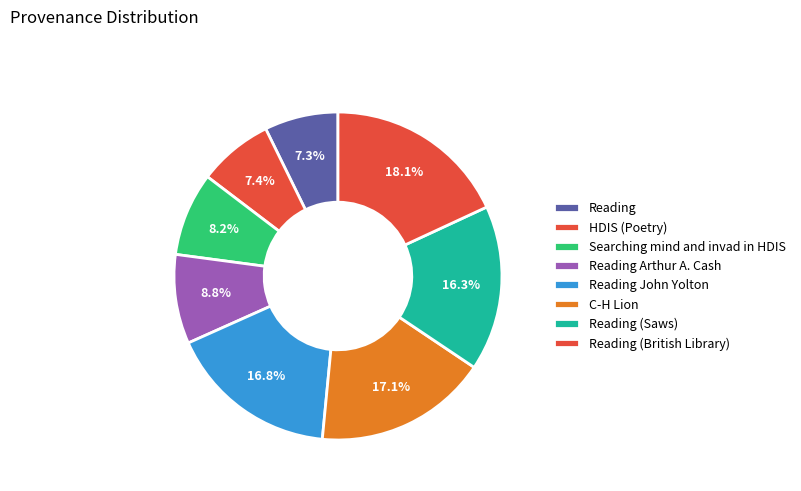

True or false: Reading accounts for 7% of the total.

True